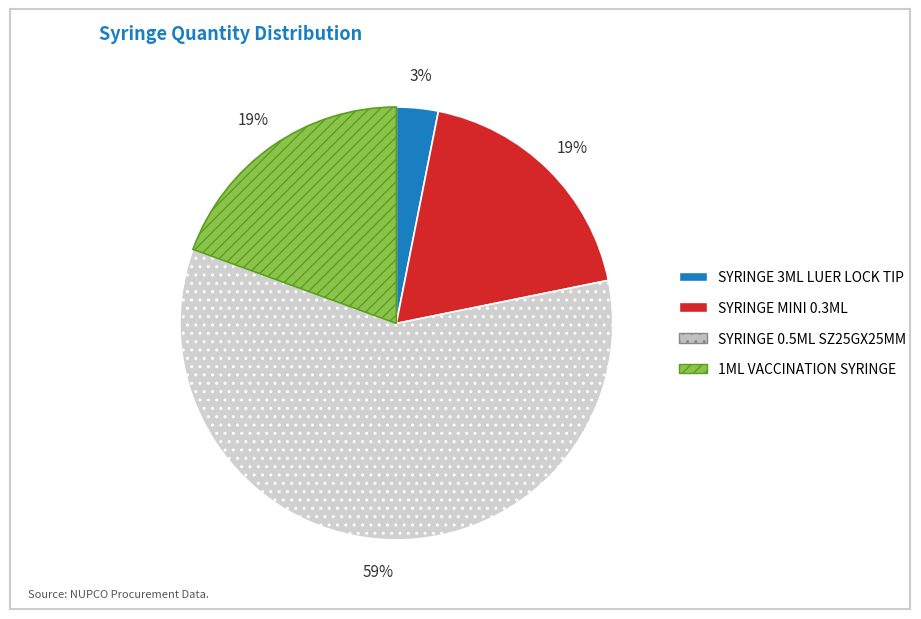

Is the sum of SYRINGE 3ML LUER LOCK TIP and SYRINGE 0.5ML SZ25GX25MM greater than half?

Yes